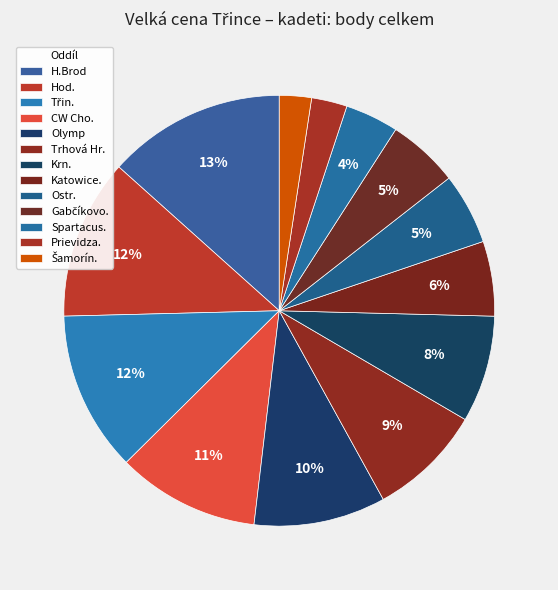

How many segments does this pie chart have?

13